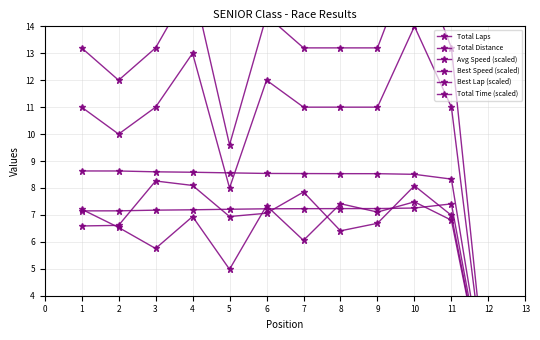

True or false: Avg Speed (scaled) has more than 1 interior local peaks.

True